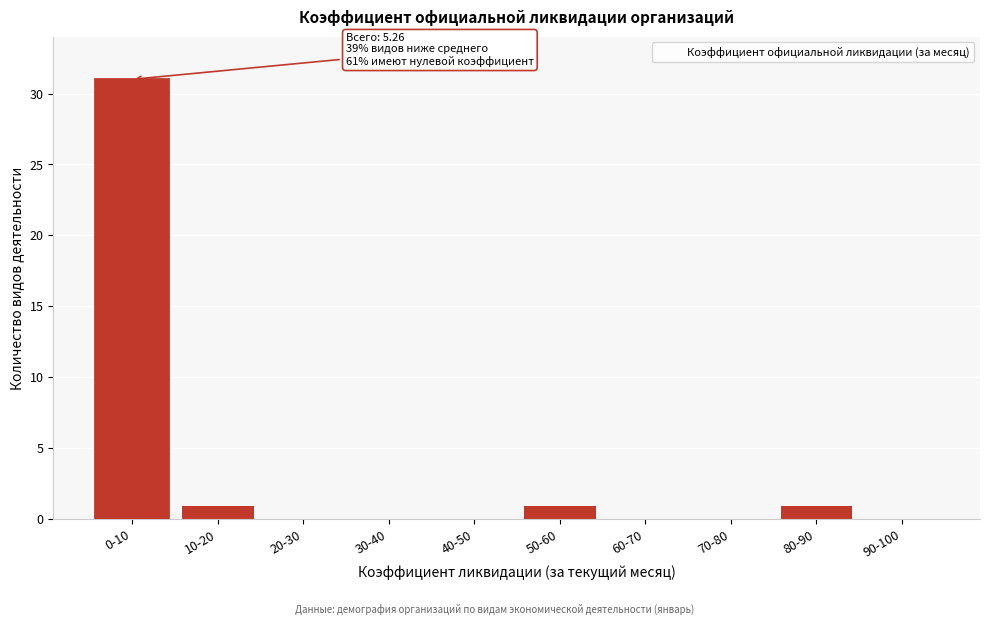

Reading left to right, list all the values displayed in this chart.

10-20=1	20-30=0	30-40=0	40-50=0	50-60=1	60-70=0	70-80=0	80-90=1	90-100=0